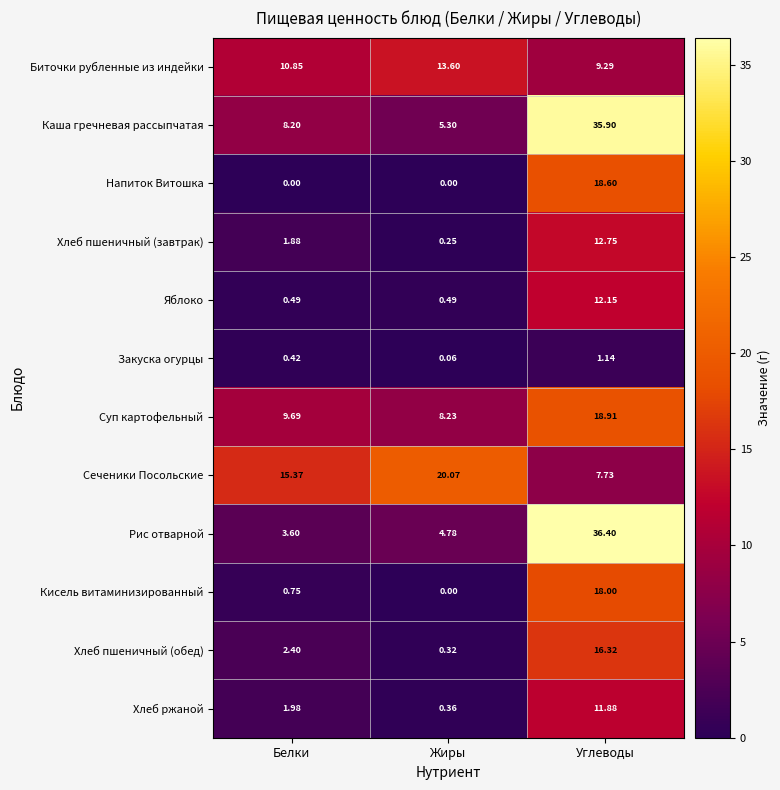

Which category has the lowest value in the Каша гречневая рассыпчатая series?

Жиры